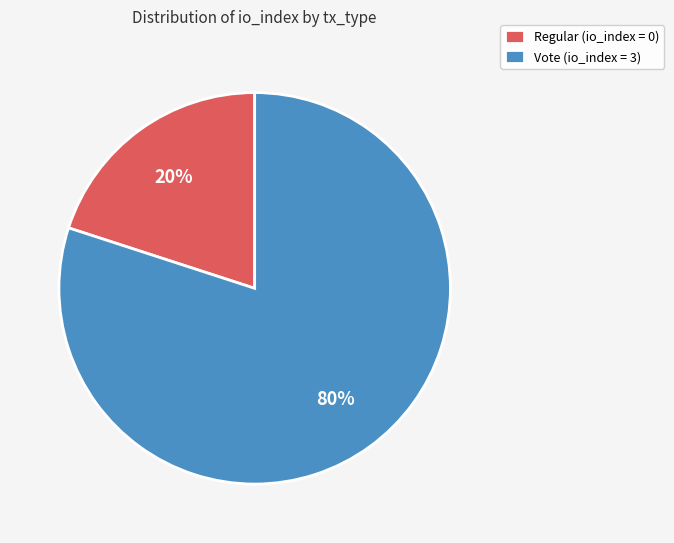

Which slice is the largest?

Vote (io_index = 3)